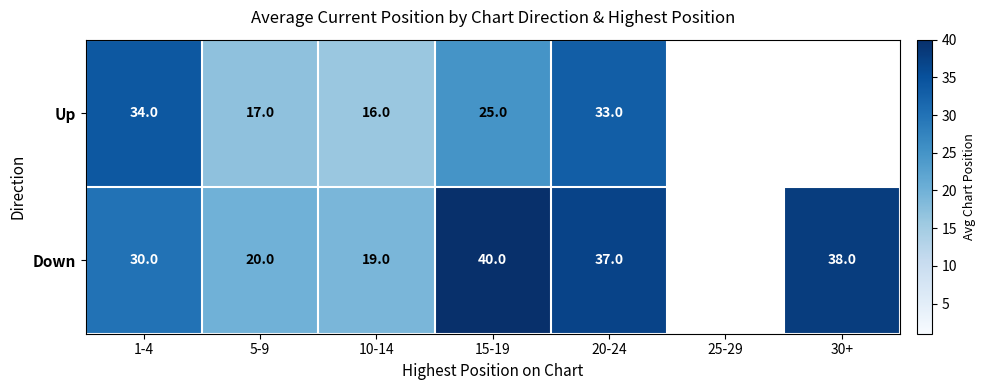

True or false: Up has a value of 16 at 10-14.

True